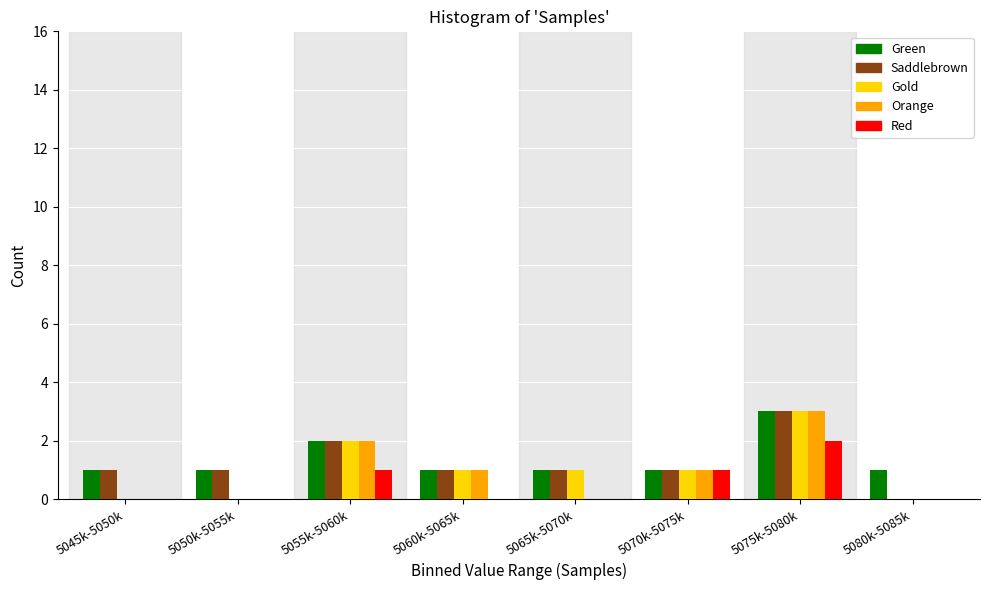

What is the sum of the Saddlebrown values at 5060k-5065k and 5055k-5060k?

3